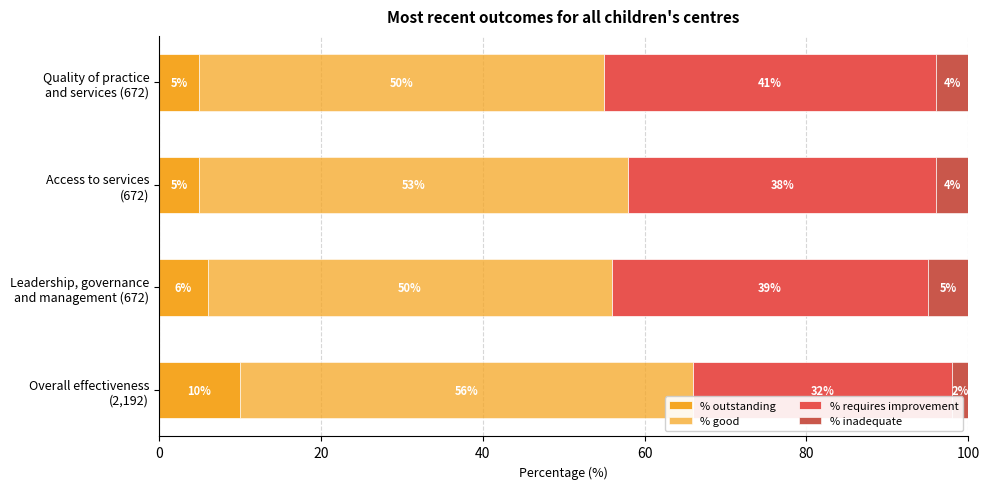

How many categories are shown in the chart?

4